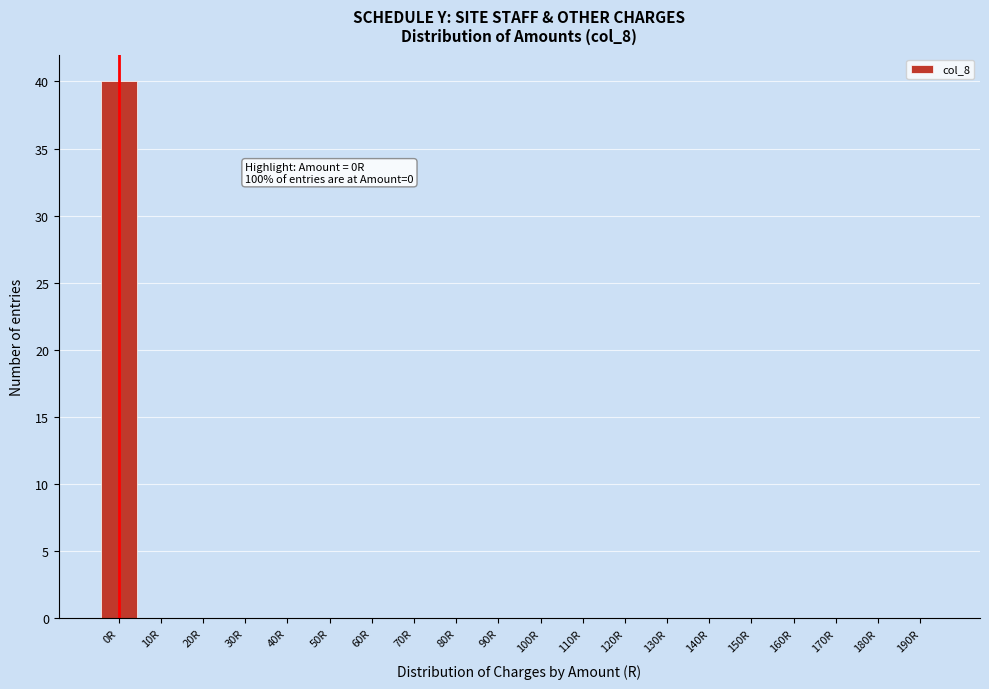

Reading left to right, transcribe all the data shown in this chart.

0R=40	10R=0	20R=0	30R=0	40R=0	50R=0	60R=0	70R=0	80R=0	90R=0	100R=0	110R=0	120R=0	130R=0	140R=0	150R=0	160R=0	170R=0	180R=0	190R=0